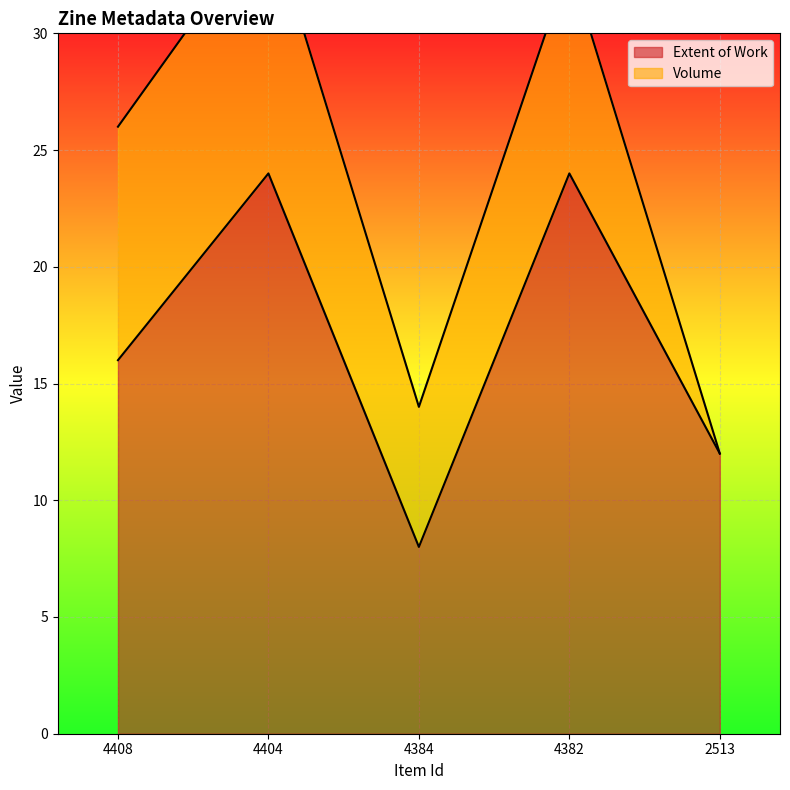

Which has a higher value, 4382 or 2513?

4382